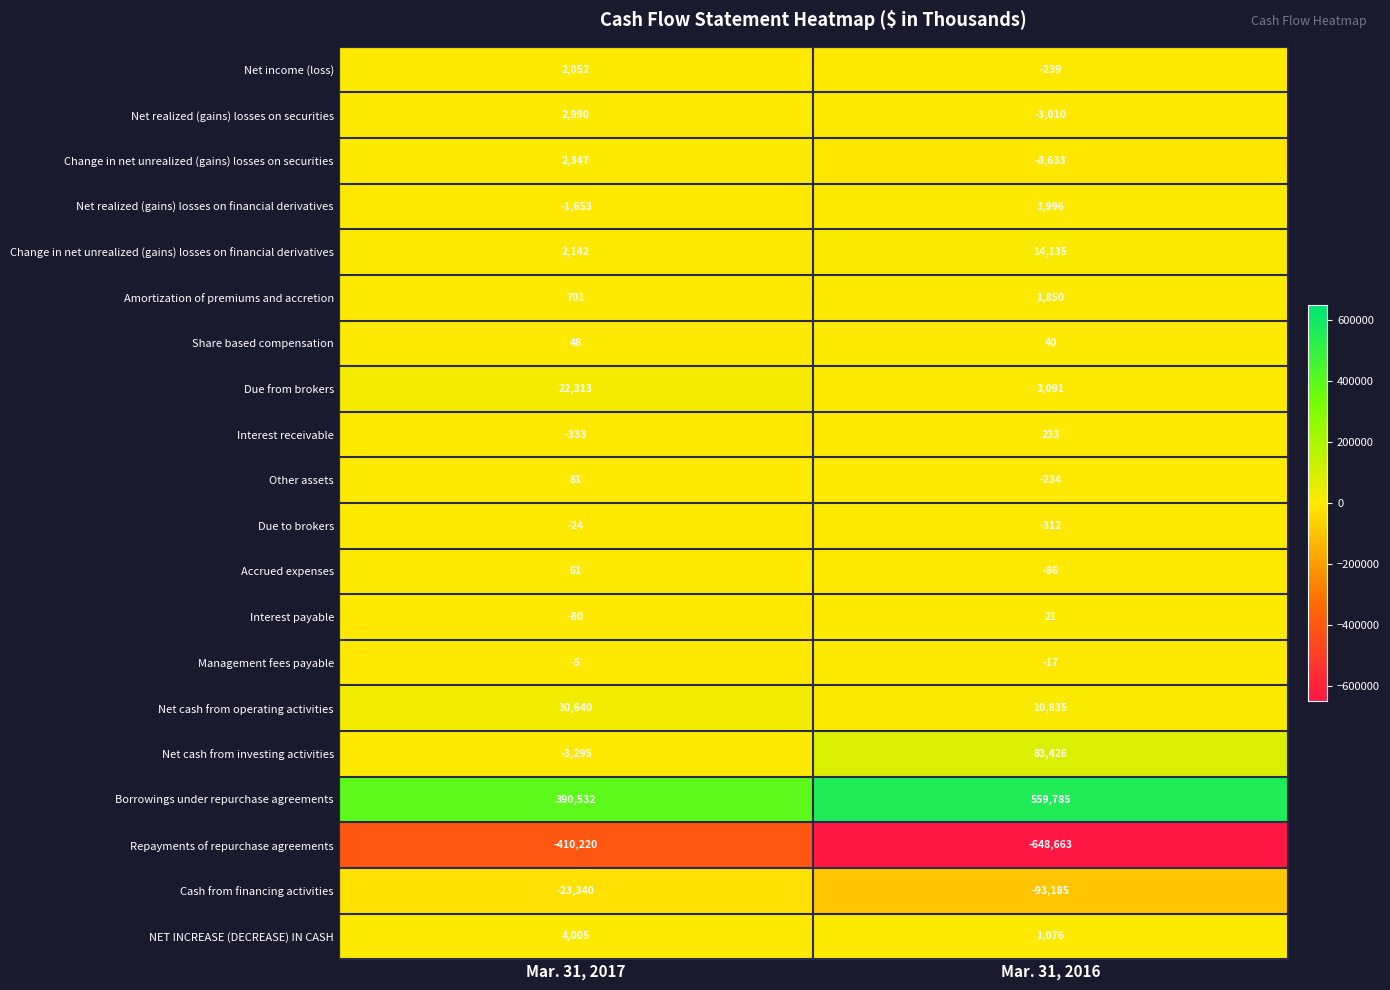

At Mar. 31, 2017, list the series in order from smallest to largest.

Repayments of repurchase agreements, Cash from financing activities, Net cash from investing activities, Net realized (gains) losses on financial derivatives, Interest receivable, Interest payable, Due to brokers, Management fees payable, Share based compensation, Accrued expenses, Other assets, Amortization of premiums and accretion, Net income (loss), Change in net unrealized (gains) losses on financial derivatives, Change in net unrealized (gains) losses on securities, Net realized (gains) losses on securities, NET INCREASE (DECREASE) IN CASH, Due from brokers, Net cash from operating activities, Borrowings under repurchase agreements